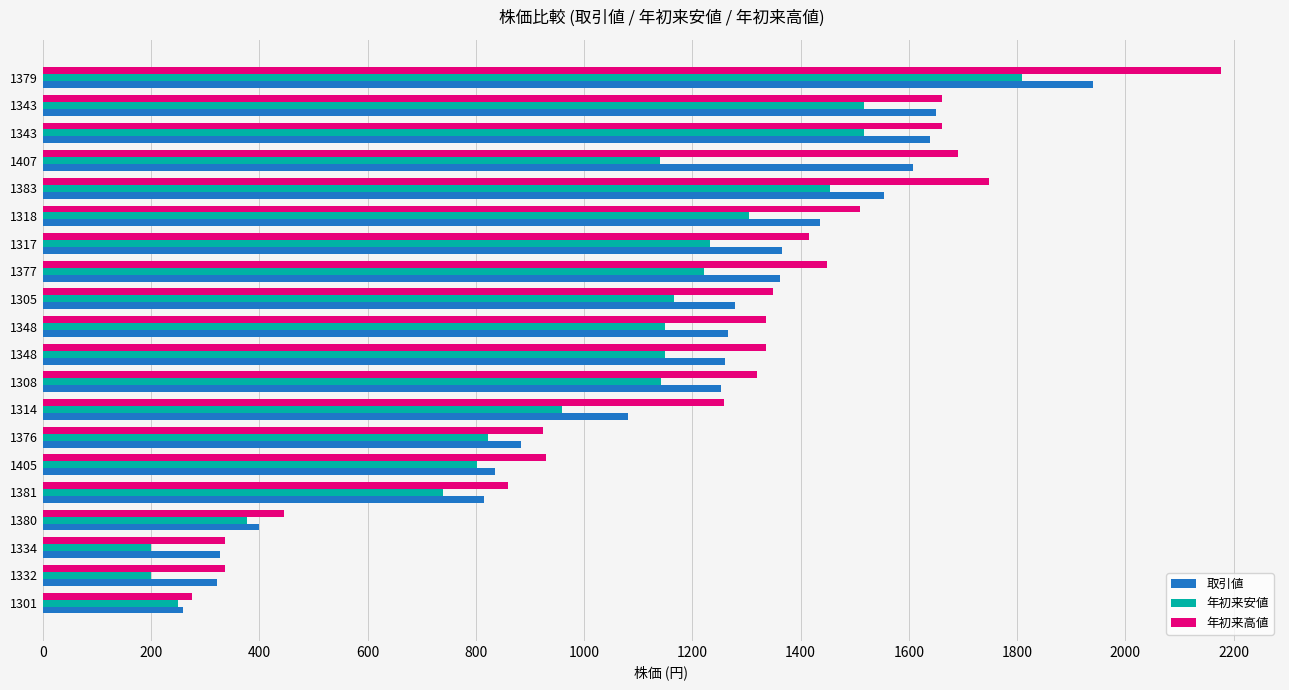

How many values in the 取引値 series are below 1266?

10